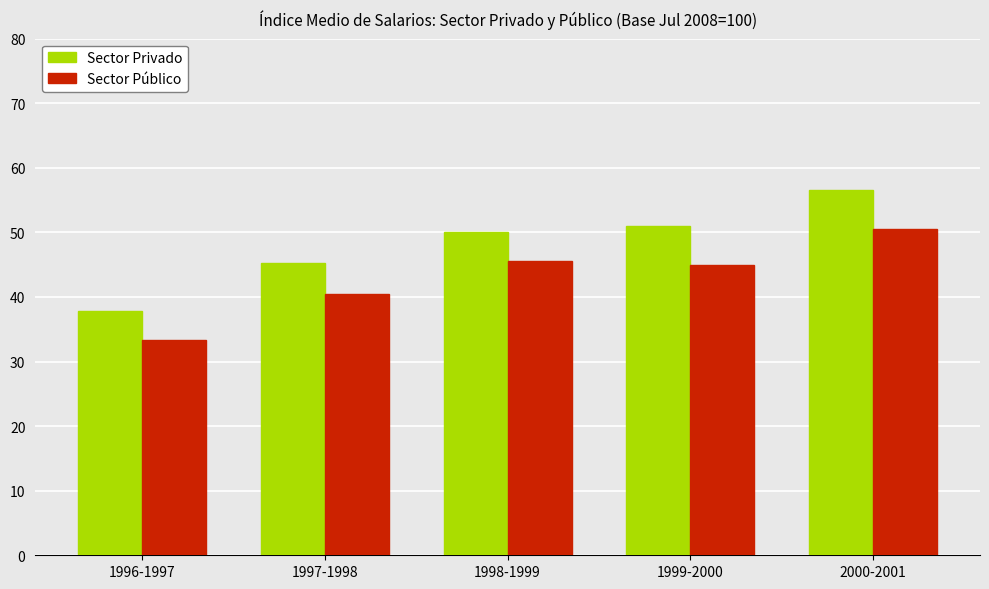

Which category has the lowest value across all series?

1996-1997